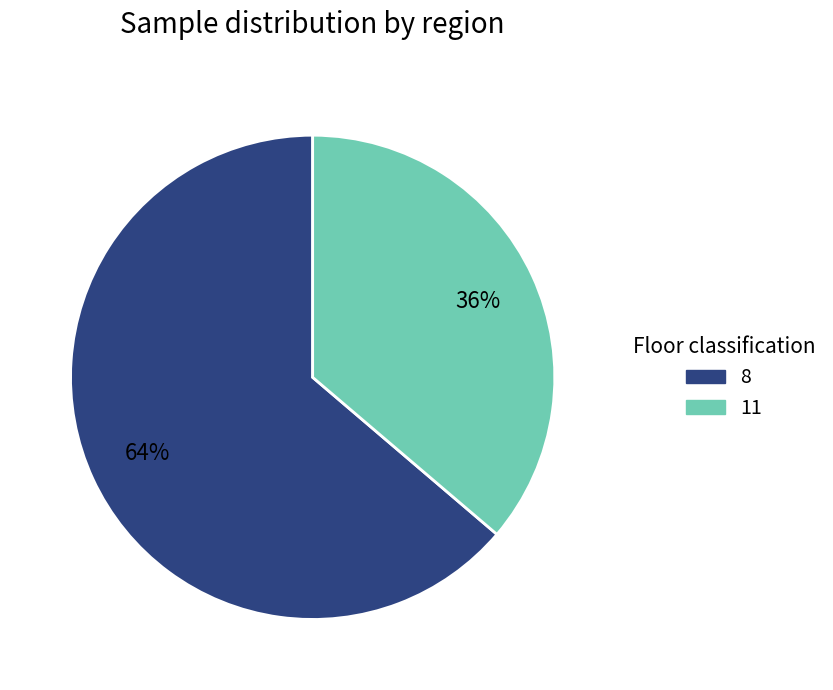

To the nearest percent, what is the average slice percentage?

50%